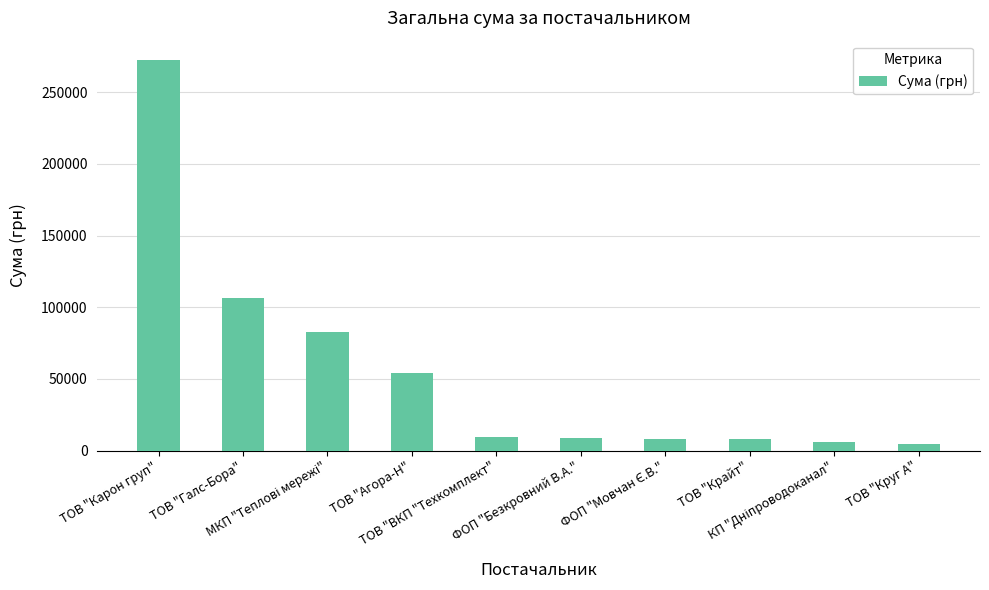

What is the greatest value displayed?

272422.2